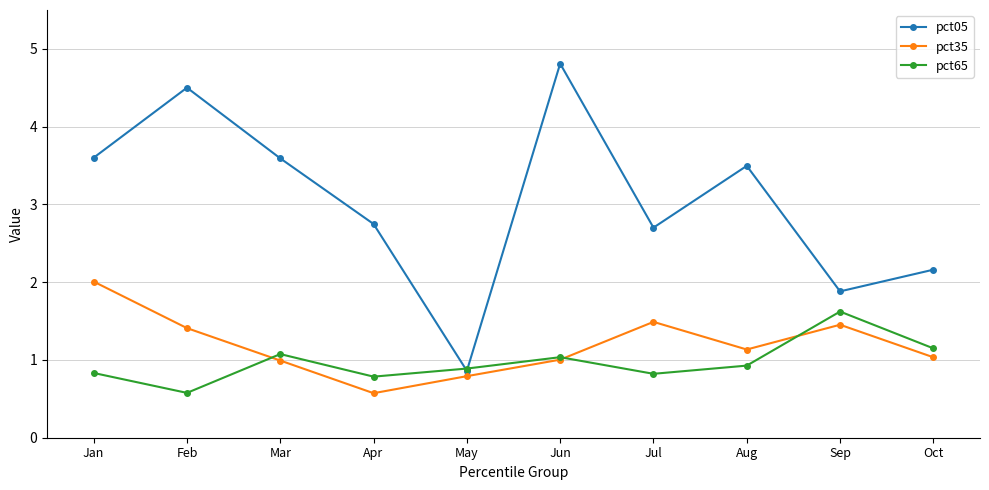

Reading left to right, what are all the values shown in this chart?

pct05: 3.6	4.5	3.6	2.7	0.9	4.8	2.7	3.5	1.9	2.2
pct35: 2.0	1.4	1.0	0.6	0.8	1.0	1.5	1.1	1.5	1.0
pct65: 0.8	0.6	1.1	0.8	0.9	1.0	0.8	0.9	1.6	1.1